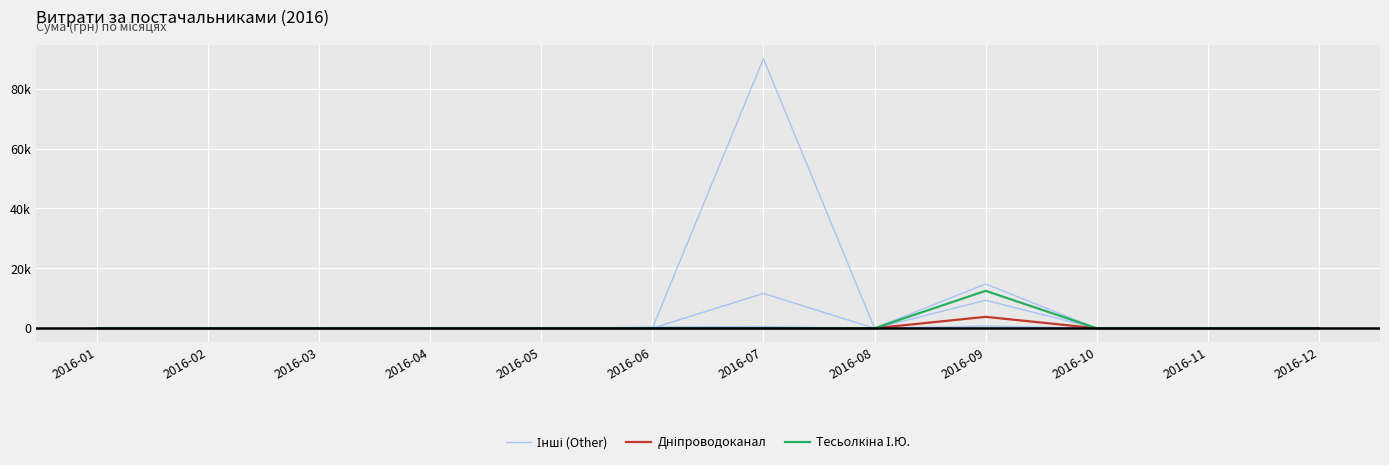

Rank the series by their maximum value, from lowest to highest.

Дніпроводоканал, Тесьолкіна І.Ю., Інші (Other)